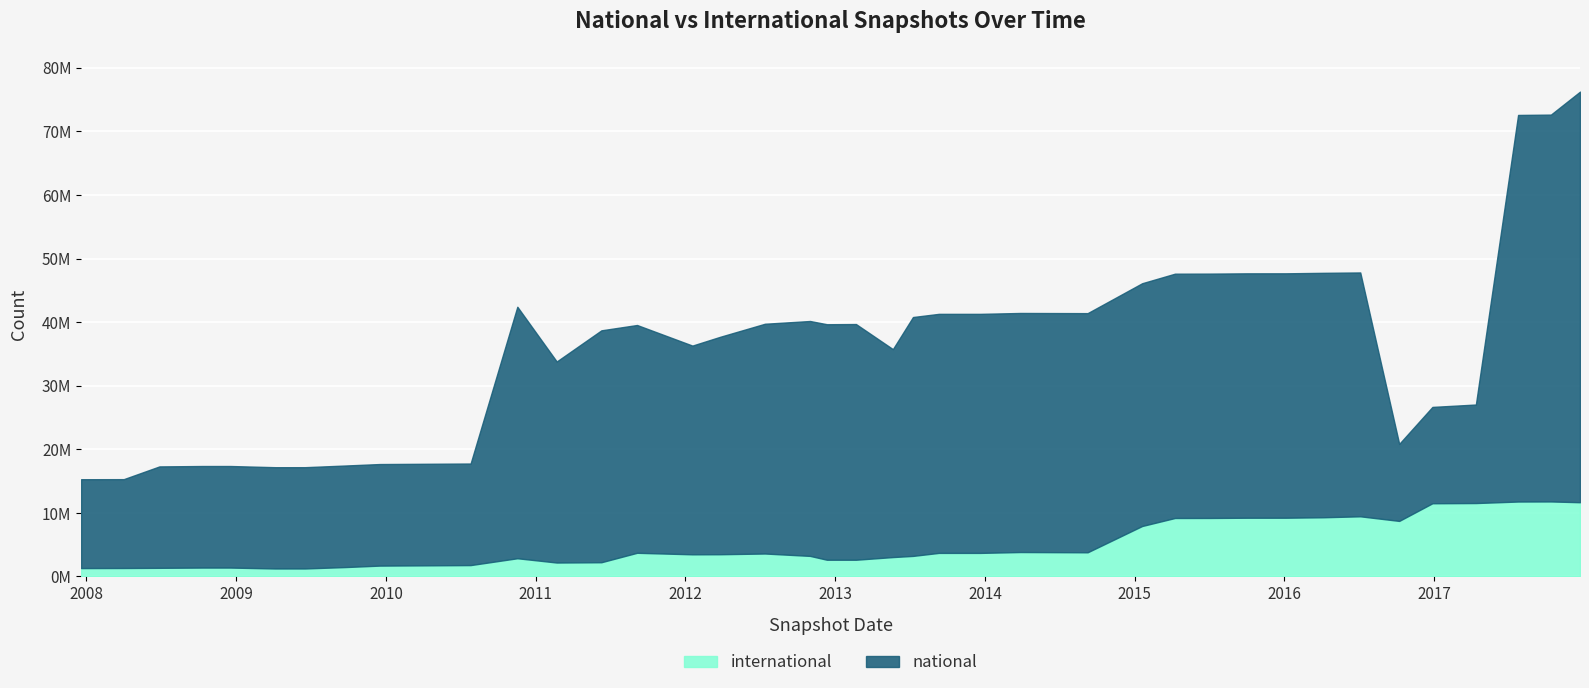

What is the label of the 4th point from the right?

2017-04-12